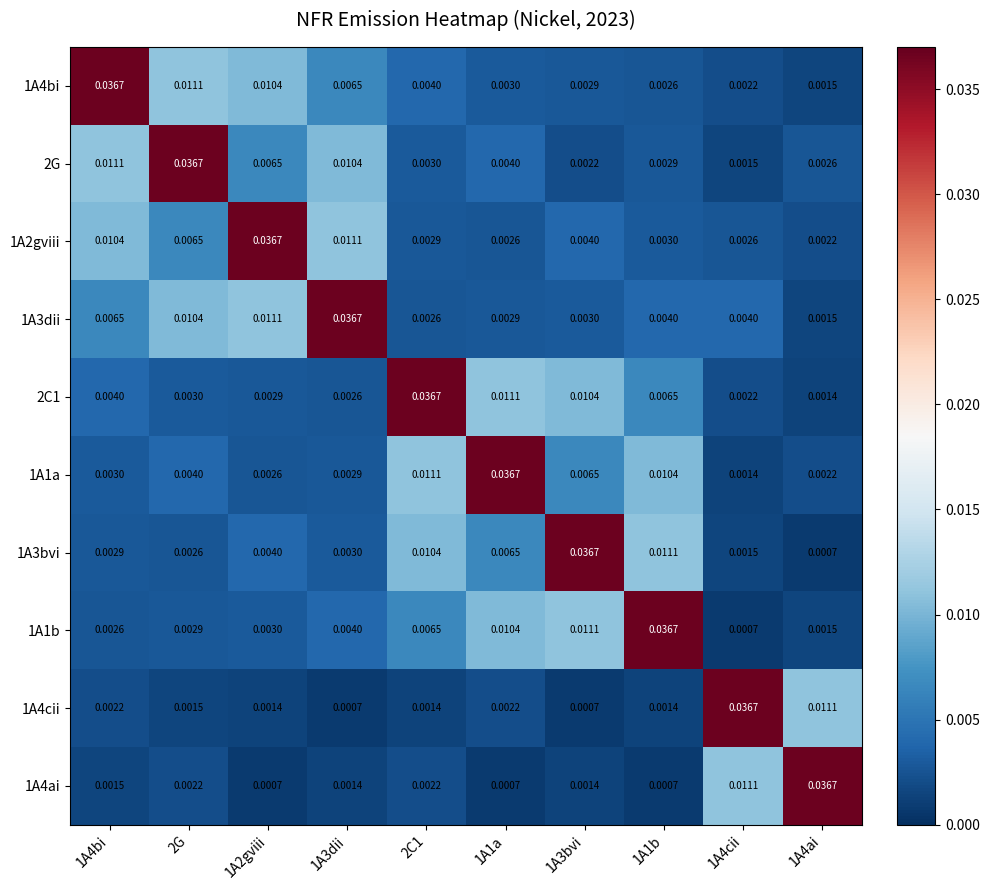

Is the value of 1A4ai at 1A4ai greater than the value of 1A3bvi at 2G?

Yes